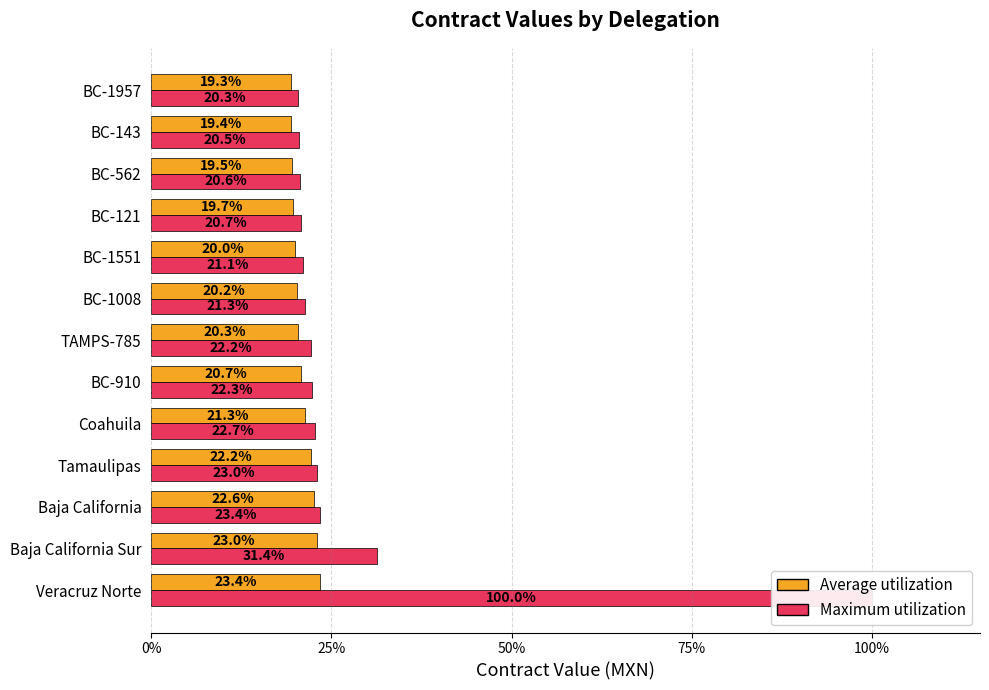

How many bars are there in each group?

2